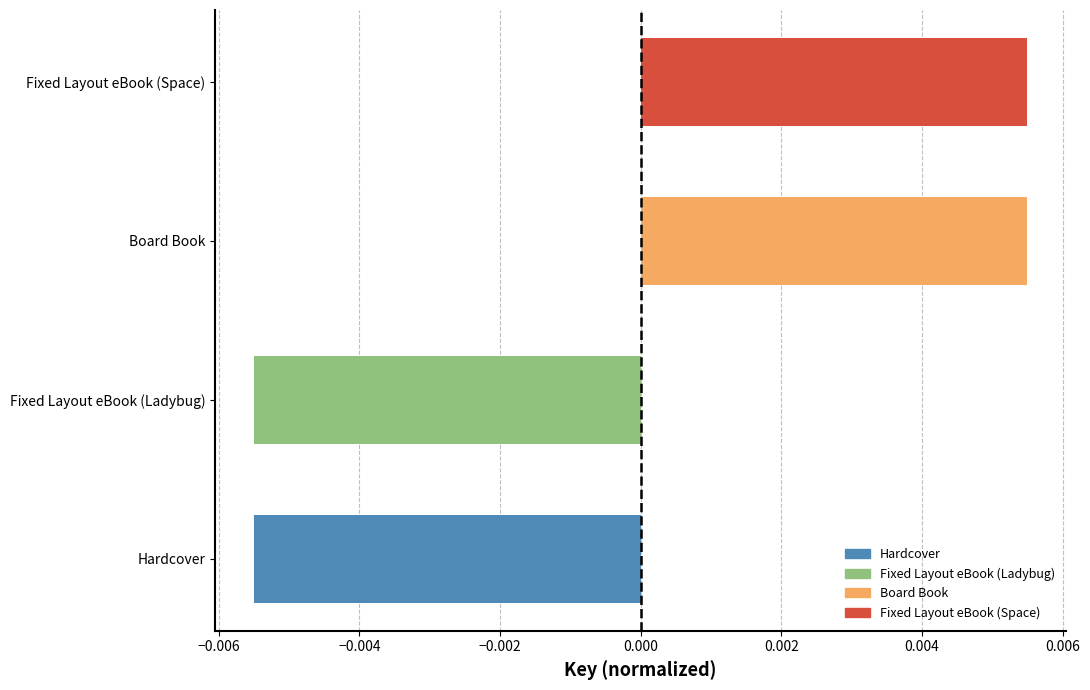

Between Board Book and Hardcover, which is larger?

Board Book